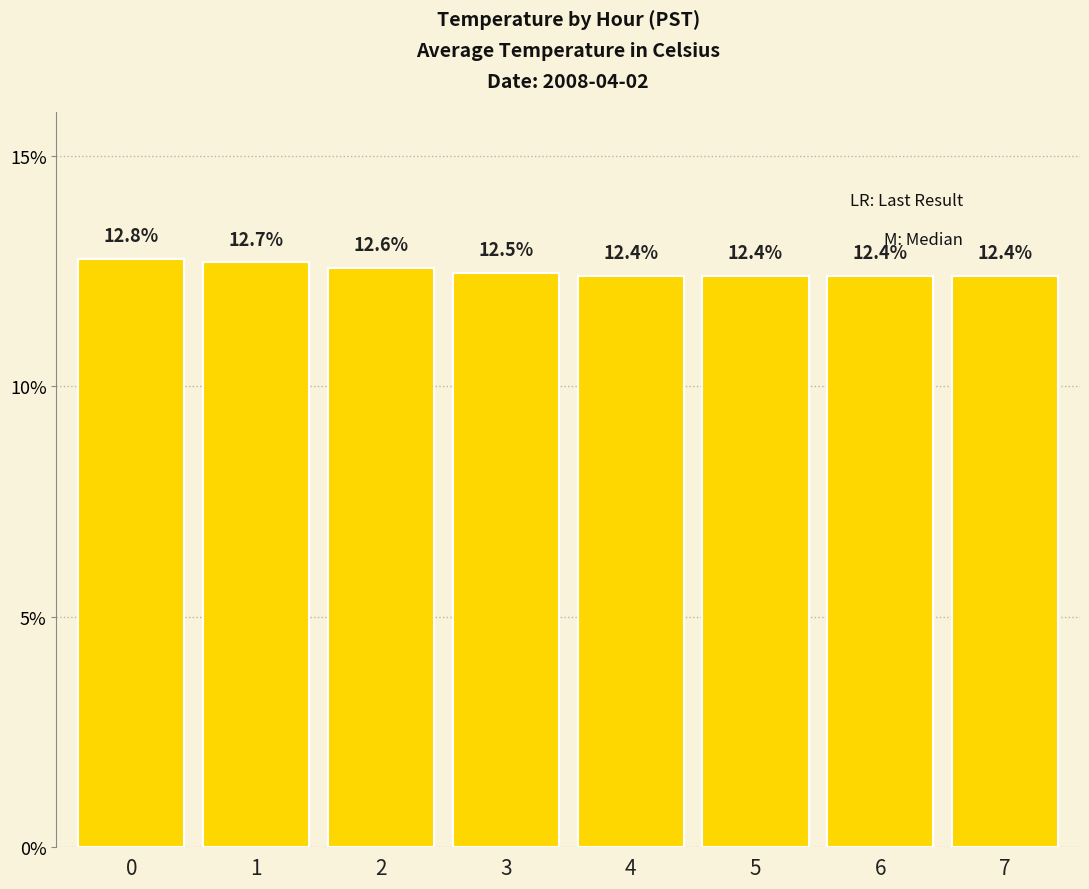

Reading left to right, list all the values displayed in this chart.

0=12.8	1=12.7	2=12.6	3=12.5	4=12.4	5=12.4	6=12.4	7=12.4